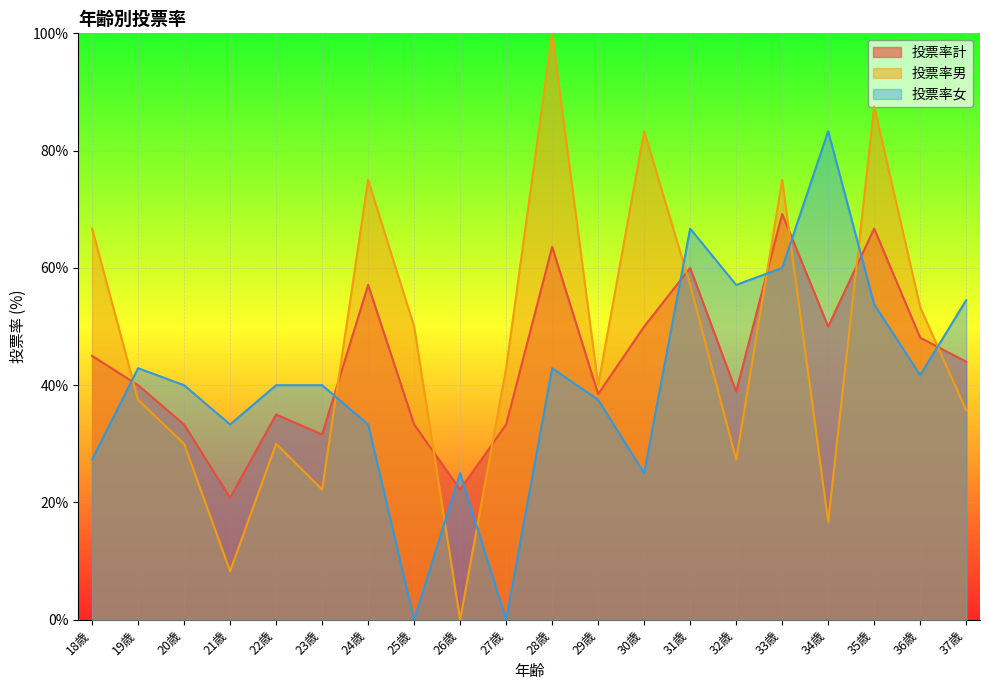

What is the total value across all series at 33歳?

204.2